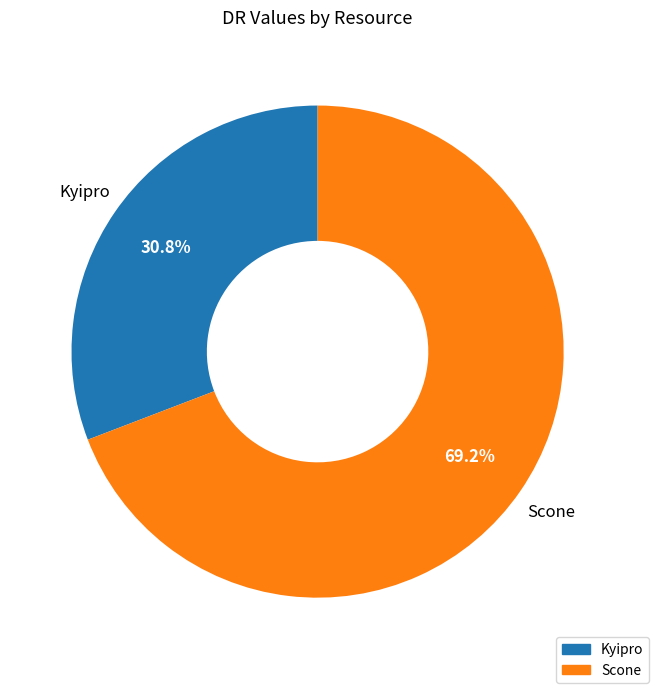

How many segments does this pie chart have?

2